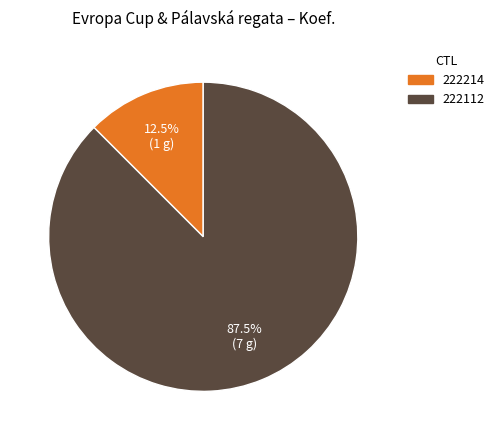

Approximately how many times larger is the value at 222214 compared to 222112?

0.1